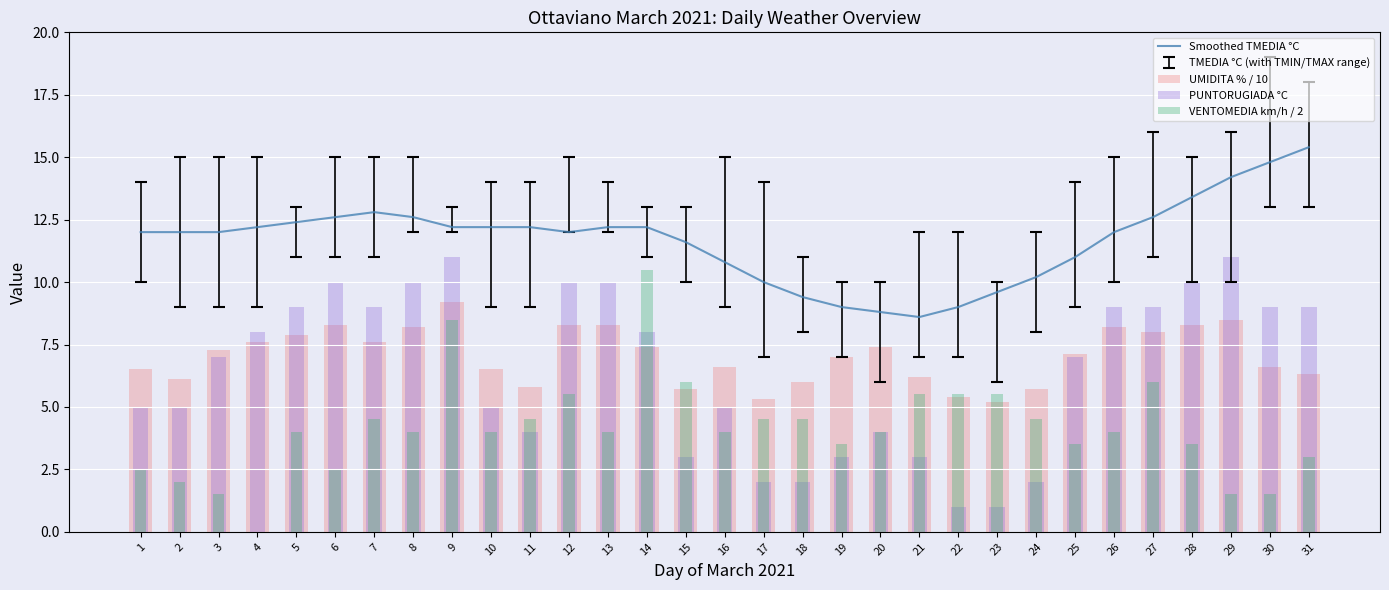

What is the value of the VENTOMEDIA km/h / 2 bar at the 19th from the left?

3.5